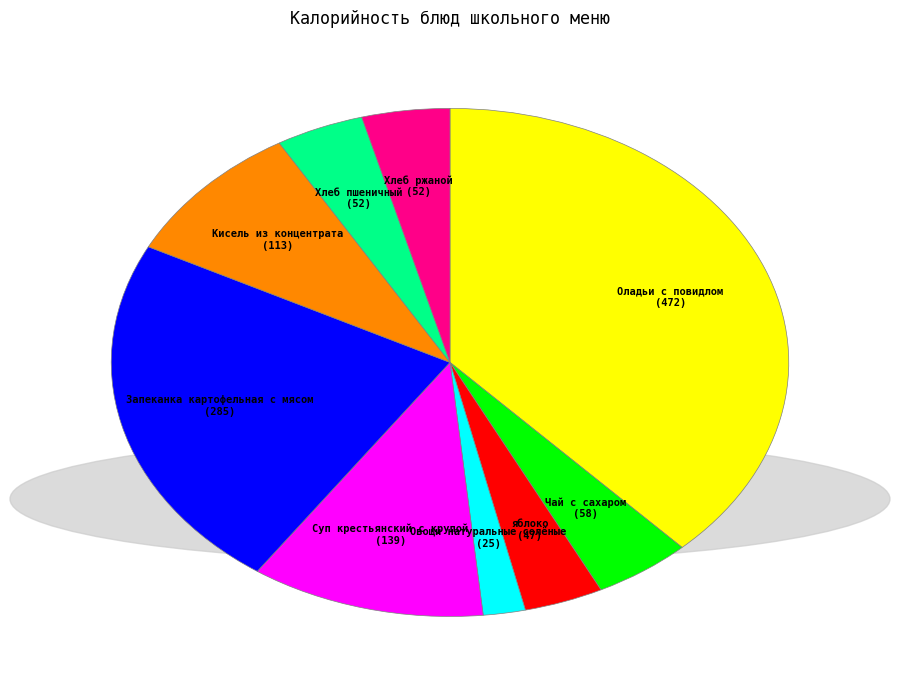

Is there a majority slice in this chart?

No